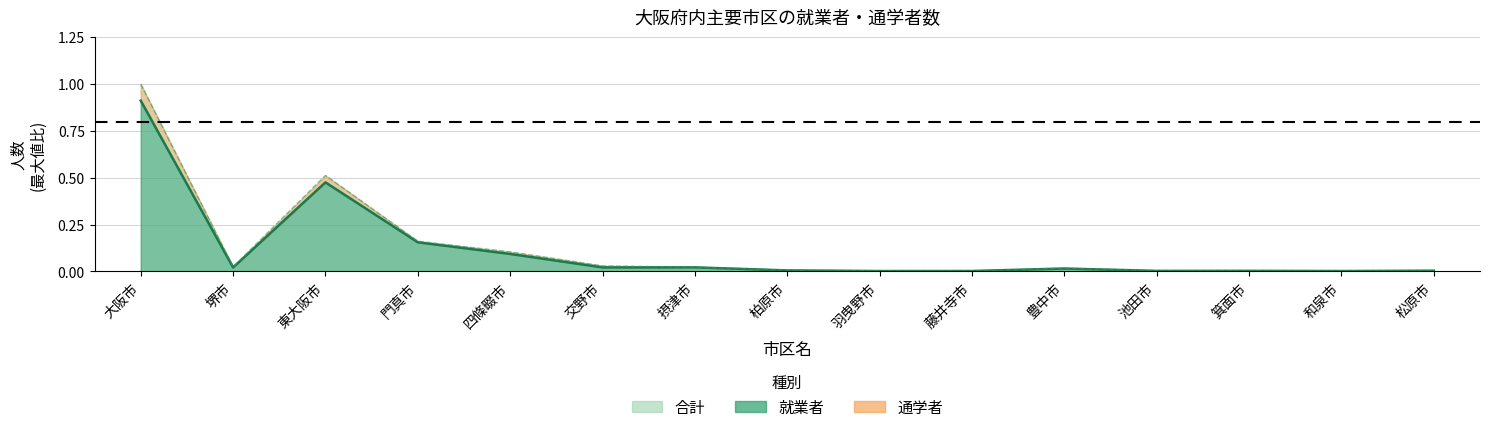

Which label corresponds to the smallest value in the chart?

羽曳野市